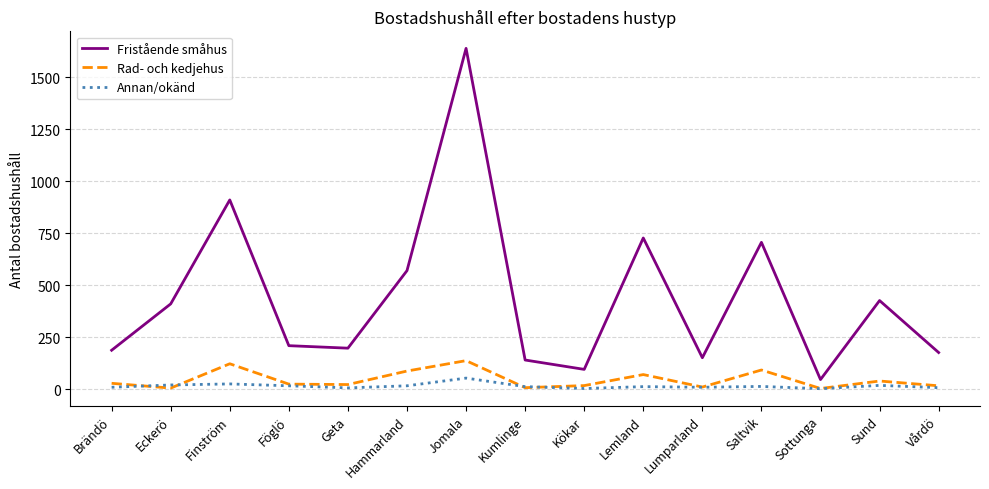

What is the difference between the Annan/okänd values at Jomala and Saltvik?

40